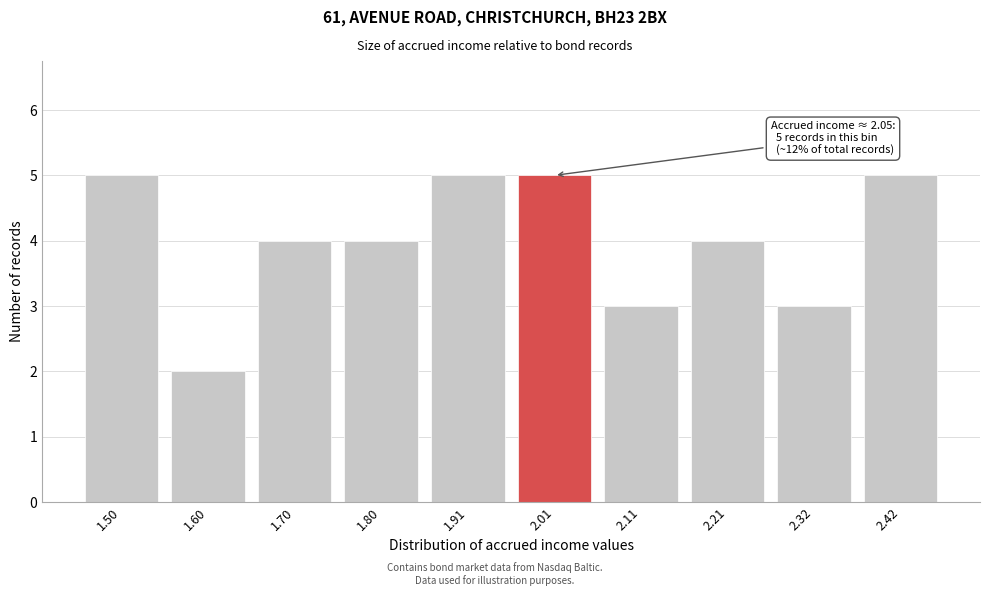

Reading left to right, extract all data points from this chart.

1.50=5	1.60=2	1.70=4	1.80=4	1.91=5	2.01=5	2.11=3	2.21=4	2.32=3	2.42=5